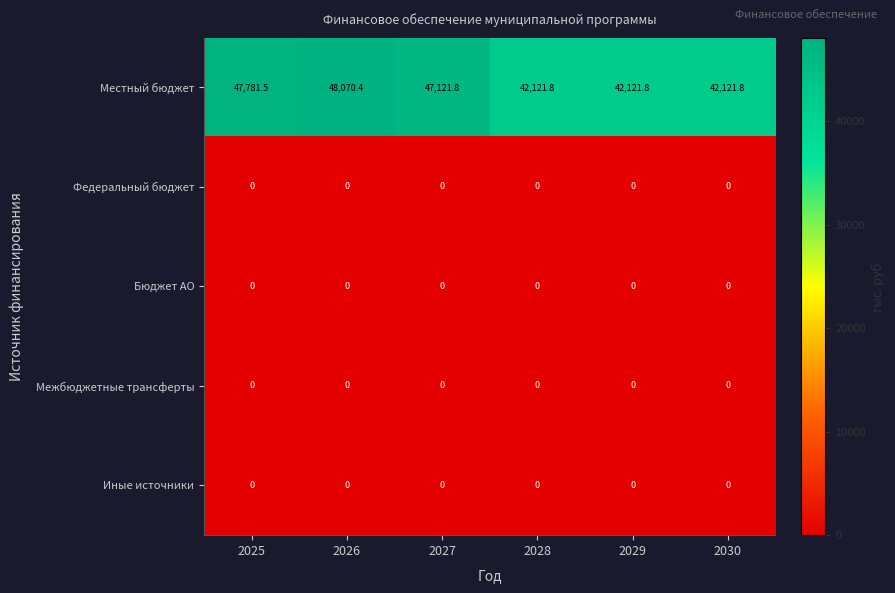

Which series has the largest total across all categories?

Местный бюджет